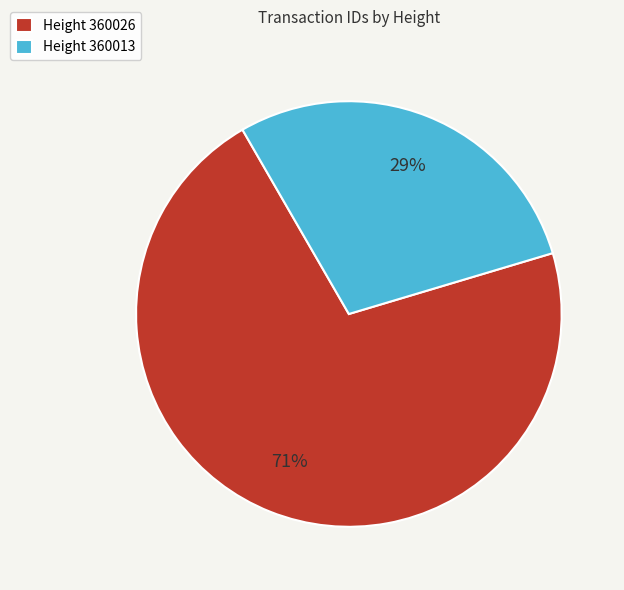

Which has a higher value, Height 360013 or Height 360026?

Height 360026